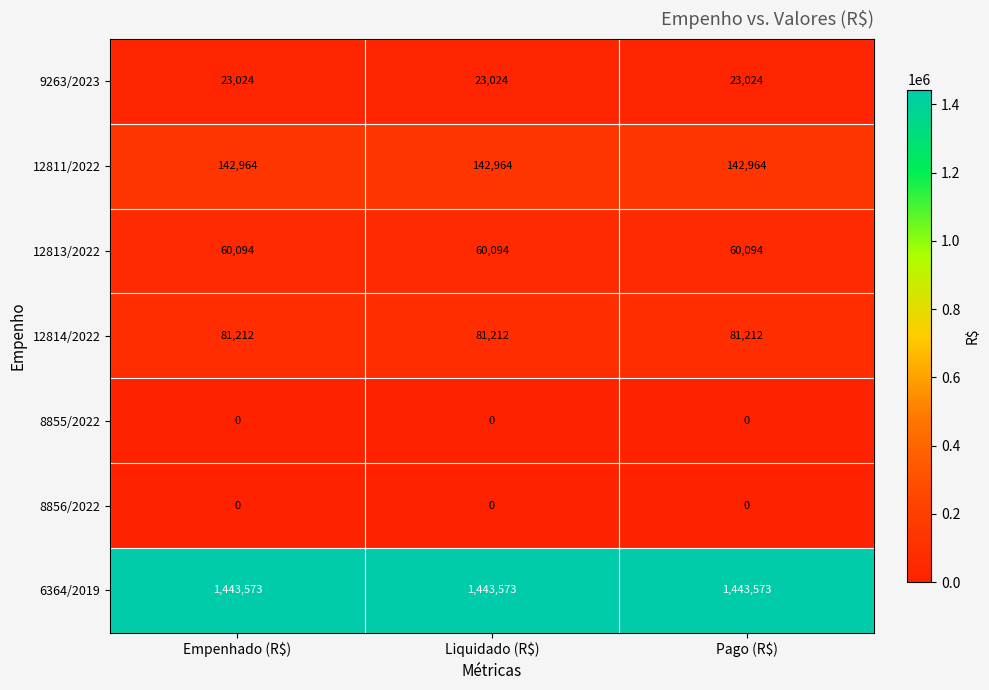

What is the average value of the 12811/2022 series?

142964